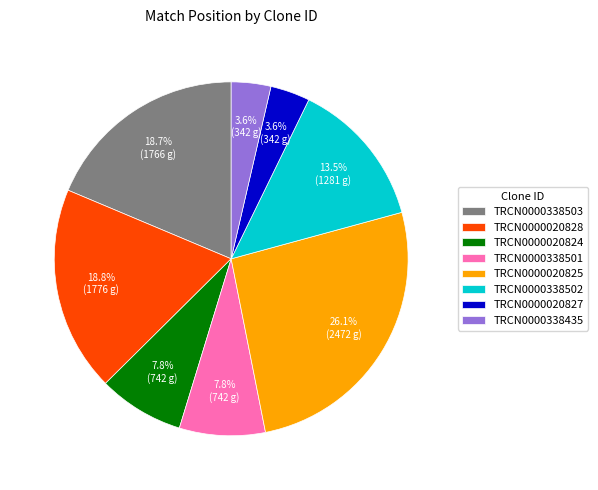

Is TRCN0000020824 the majority of the pie?

No